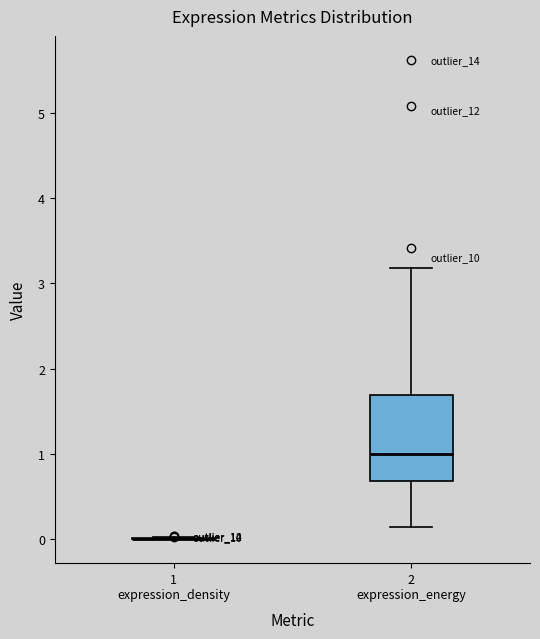

Which box is the tallest, from its lower edge to its upper edge?

2 expression_energy